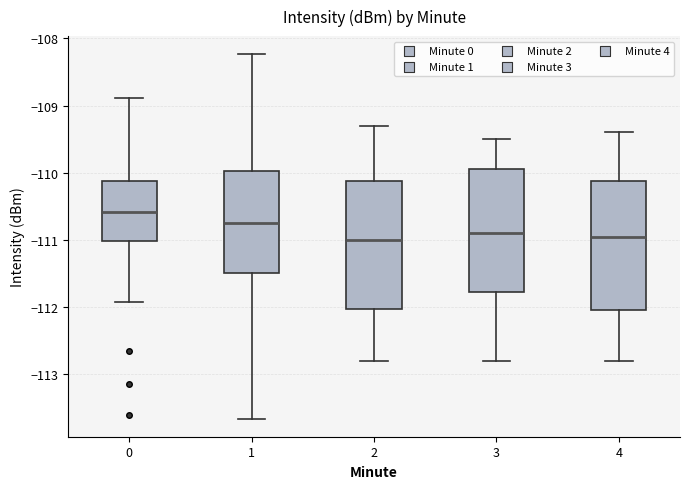

Reading left to right, read every box against the y-axis: the position of its median line, the range the box covers, and the ends of its whiskers. The values are not printed on the chart, so give them approximately, as read against the axis.

0: median -110.6, box -111.0 to -110.1, whiskers -111.9 to -108.9
1: median -110.7, box -111.5 to -110.0, whiskers -113.7 to -108.2
2: median -111.0, box -112.0 to -110.1, whiskers -112.8 to -109.3
3: median -110.9, box -111.8 to -109.9, whiskers -112.8 to -109.5
4: median -110.9, box -112.0 to -110.1, whiskers -112.8 to -109.4